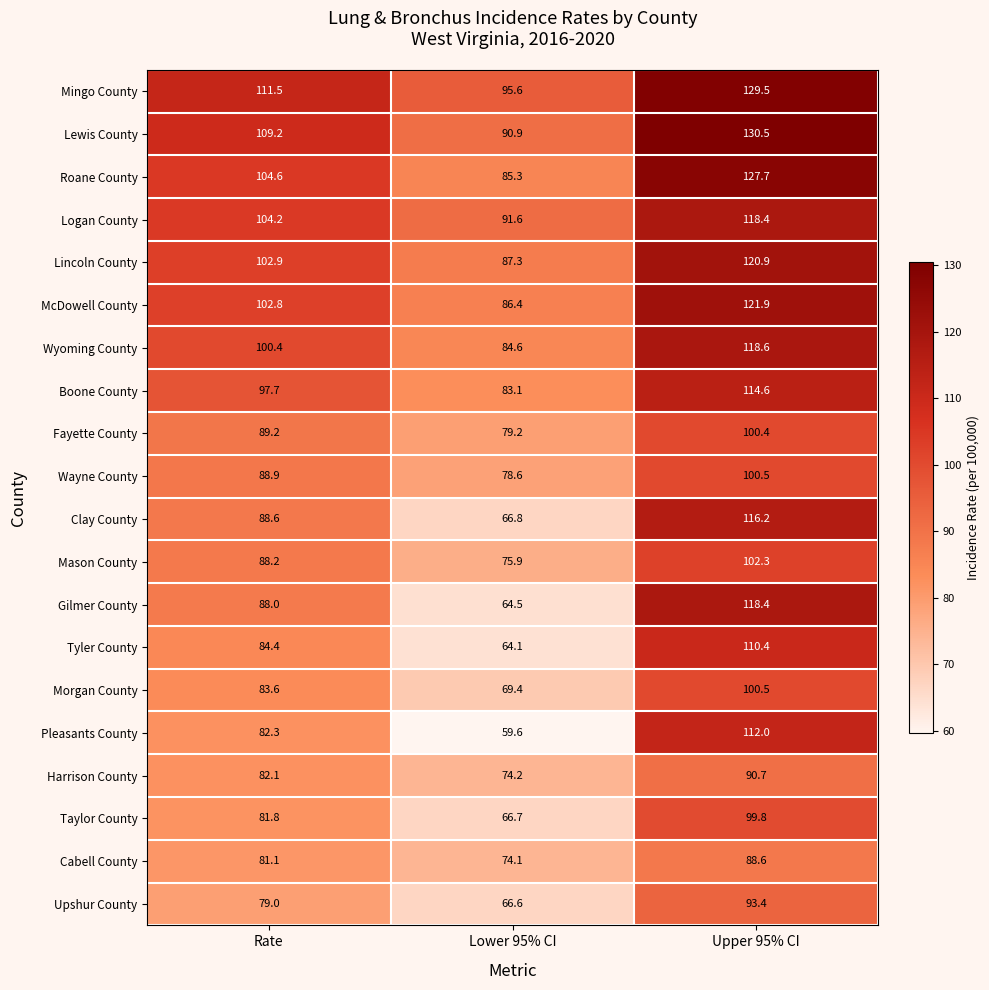

What is the lowest value of the Tyler County series?

64.1